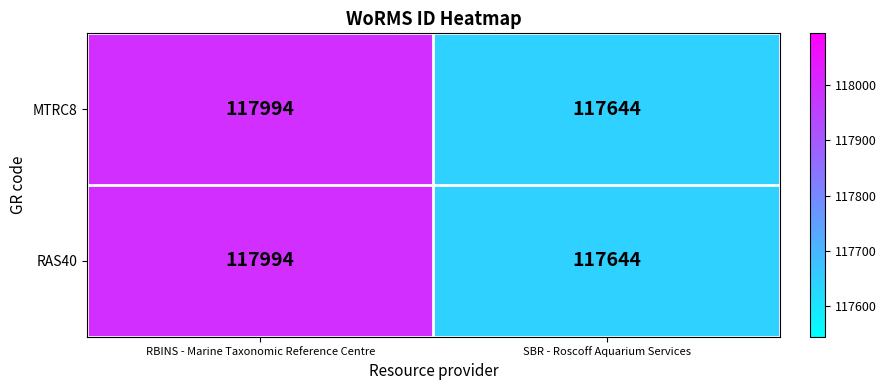

At which category is the sum across all series the highest?

RBINS - Marine Taxonomic Reference Centre